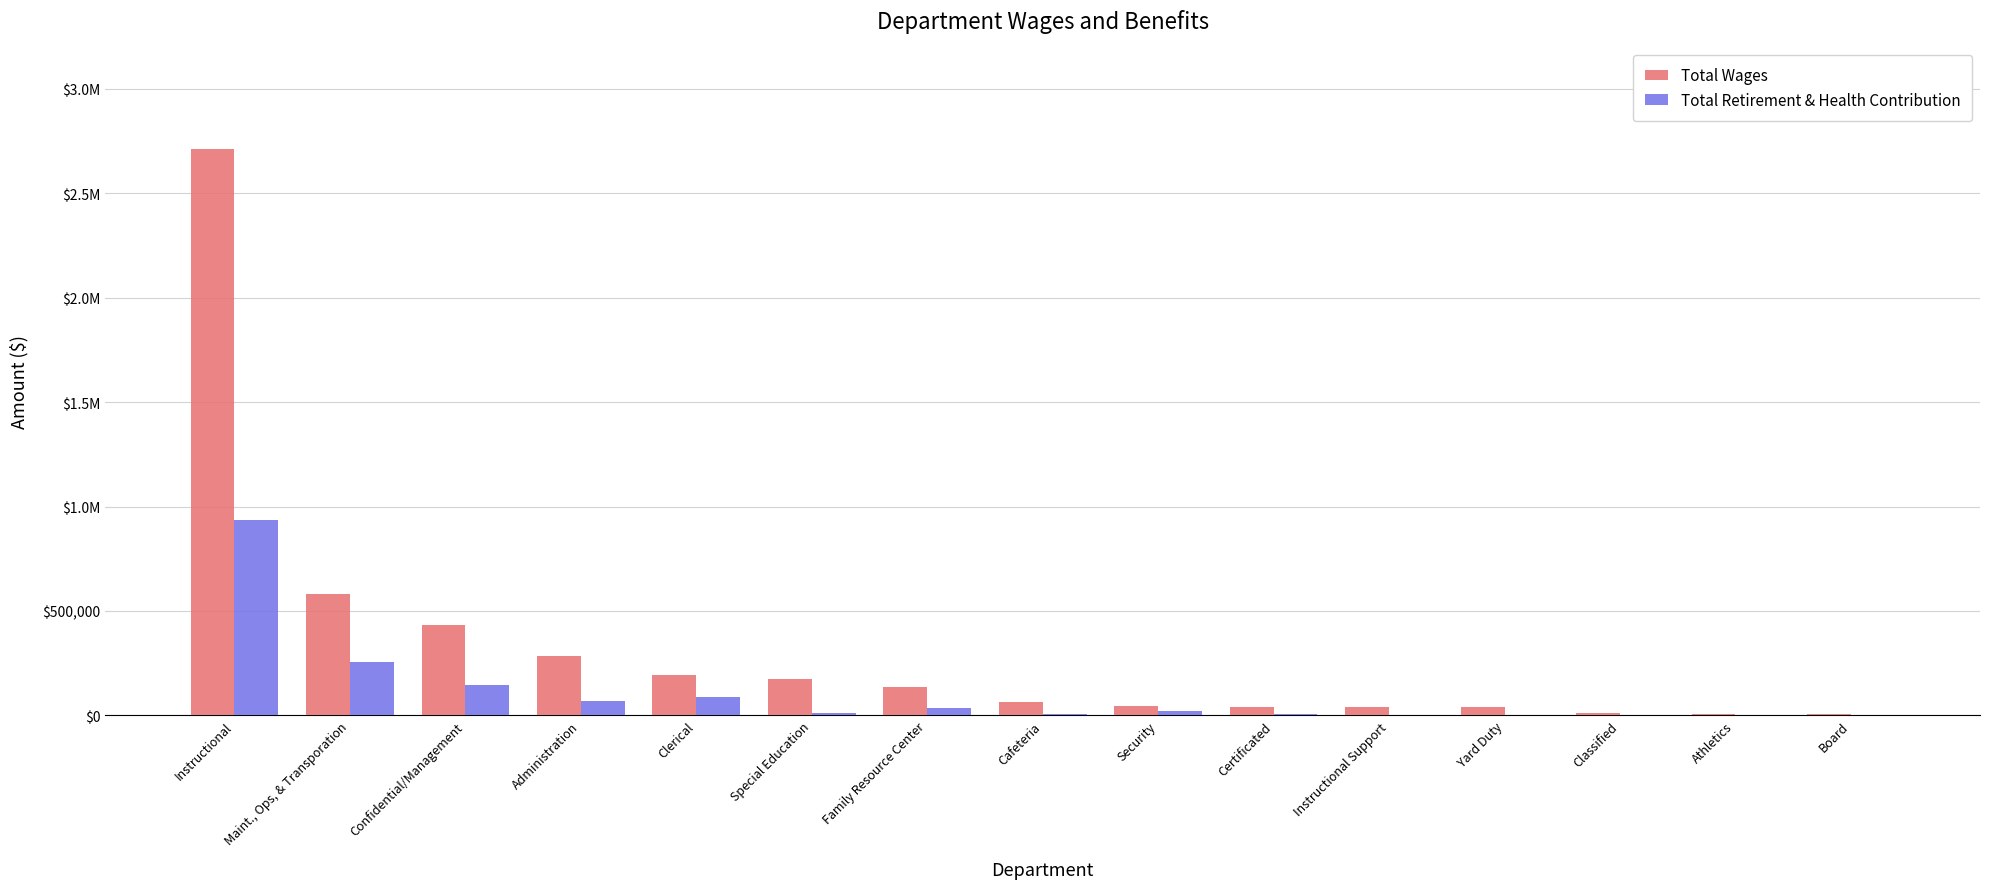

Which category has the highest value in the Total Wages series?

Instructional